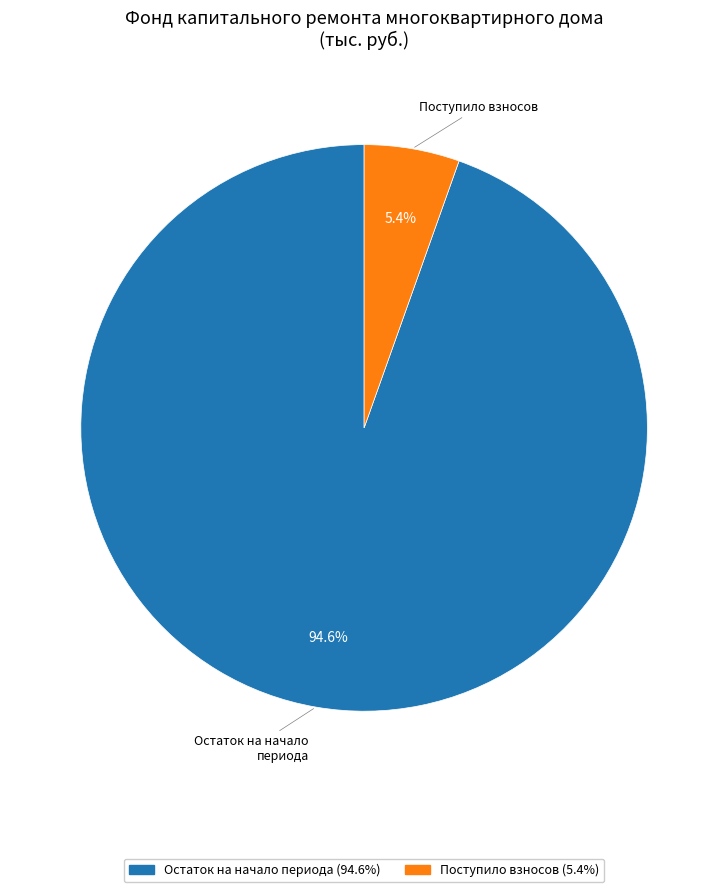

Is there a majority slice in this chart?

Yes